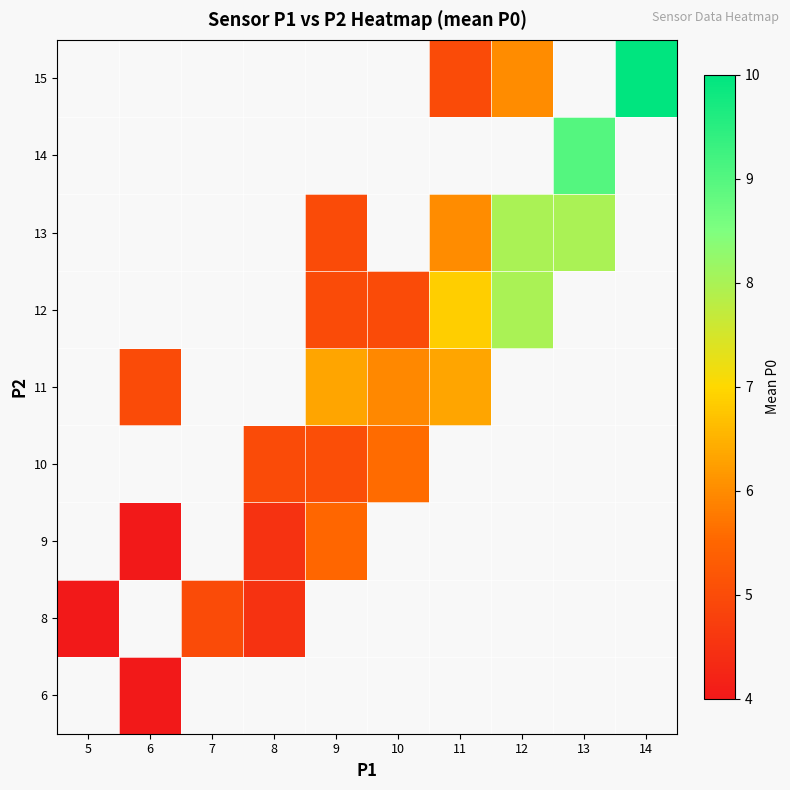

How many values in the 10 series exceed 5?

2